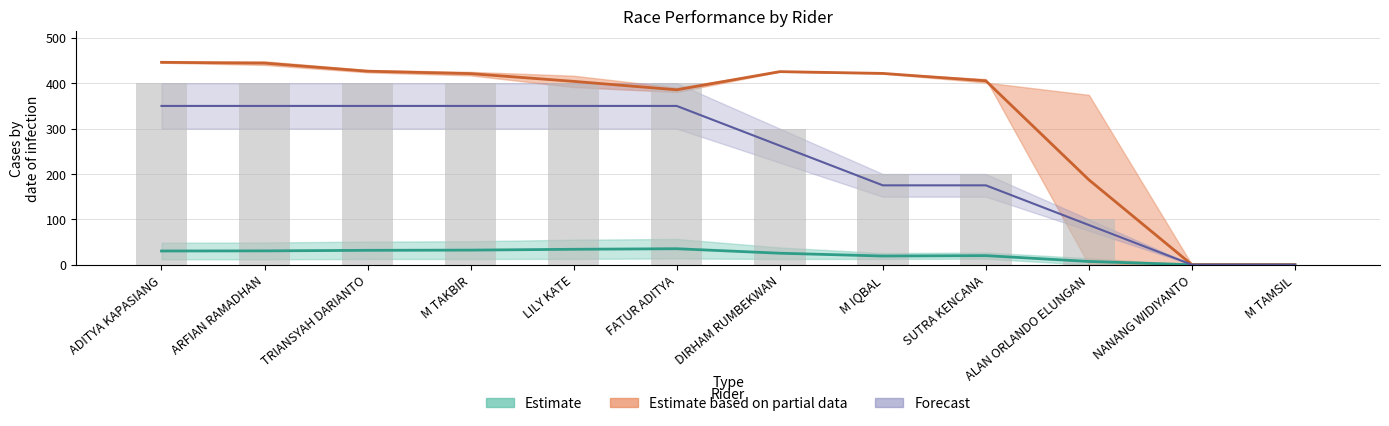

Reading left to right, extract all data points from this chart.

Estimate (mid): 30.3	30.5	31.8	32.2	34.1	35.3	25.4	19.2	20.0	7.2	0.0	0.0
Avg Speed (mid): 446.1	444.4	426.6	421.2	404.1	385.6	425.6	421.7	405.4	187.2	0.0	0.0
Forecast (mid): 350.0	350.0	350.0	350.0	350.0	350.0	262.5	175.0	175.0	87.5	0.0	0.0
Total Laps (bars): 400.0	400.0	400.0	400.0	400.0	400.0	300.0	200.0	200.0	100.0	0.0	0.0